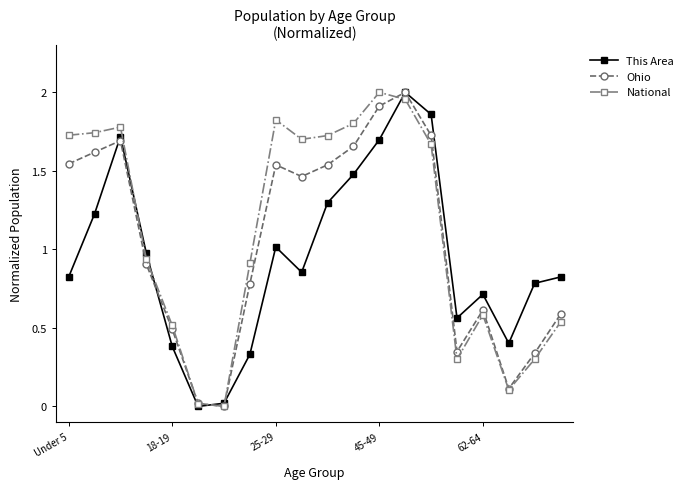

How many interior local peaks does the Ohio series have?

4